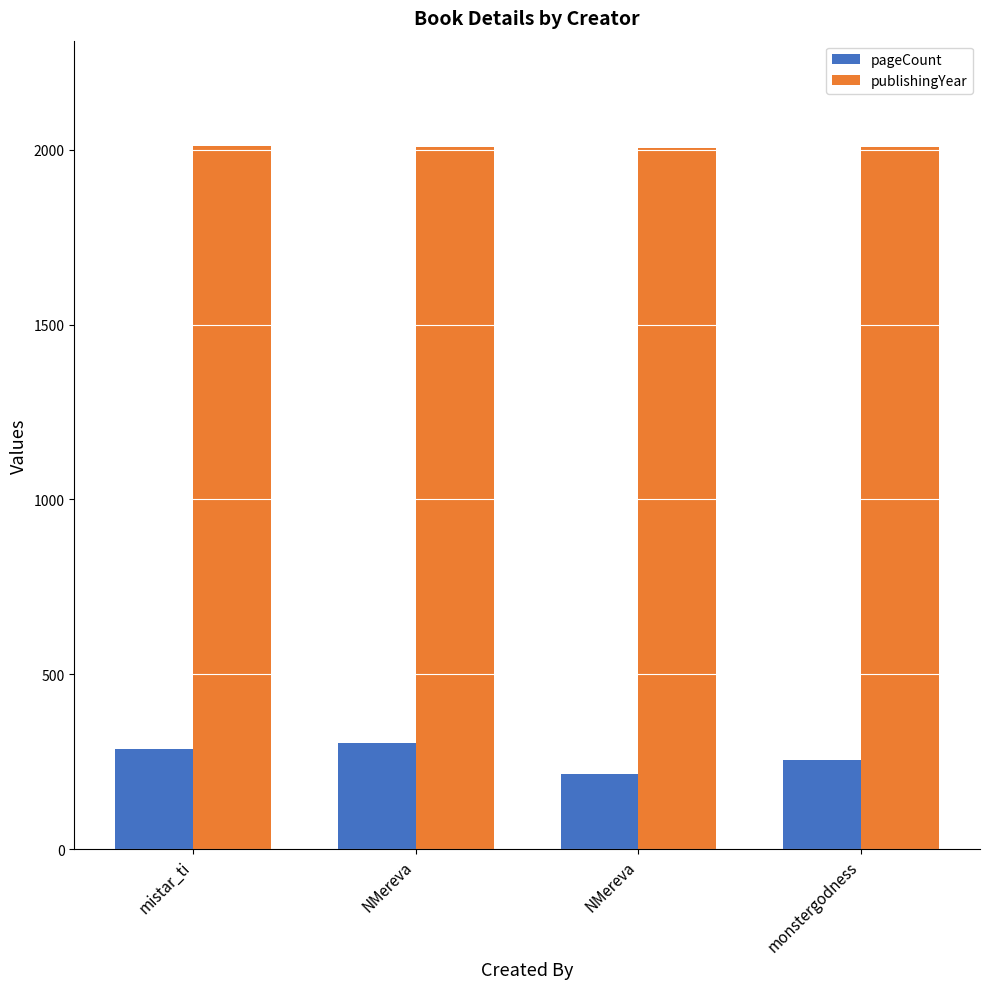

Count the pageCount values in the range 256 to 304.

3